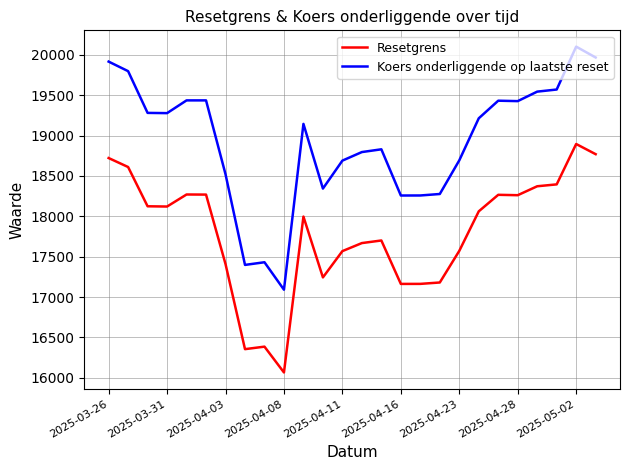

Which series has the largest total across all categories?

Koers onderliggende op laatste reset